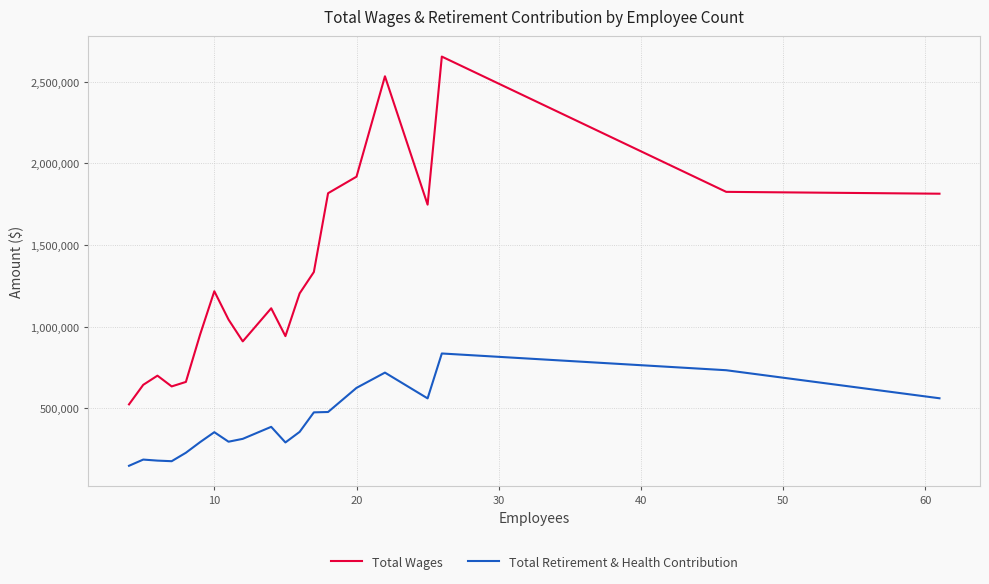

Count the number of data series in this chart.

2